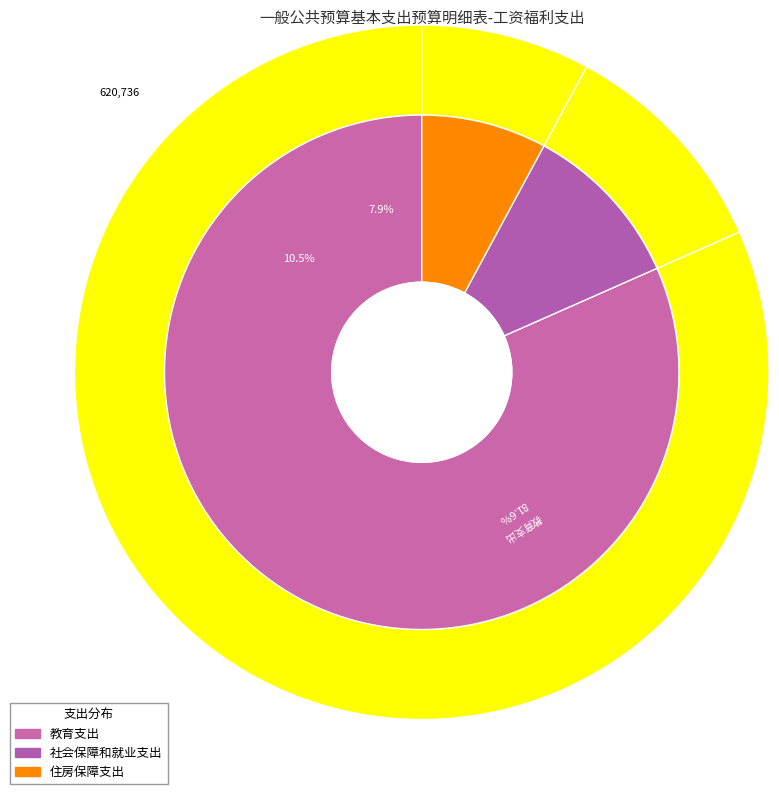

How many segments does this pie chart have?

3